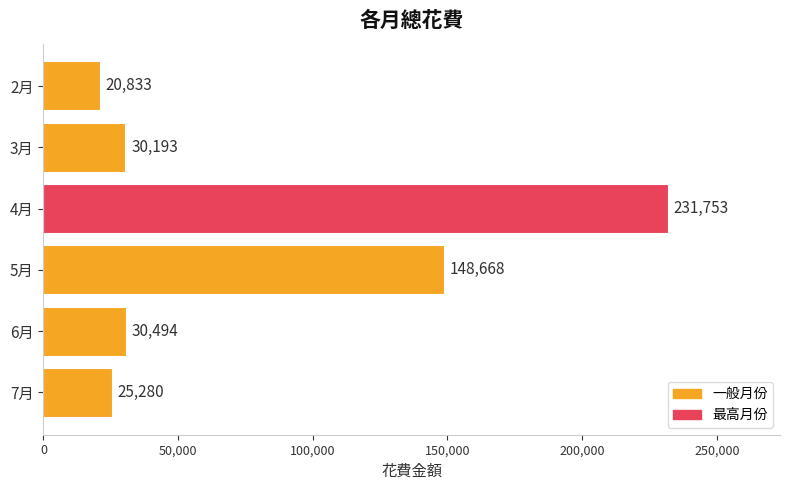

What is the average value?

81204